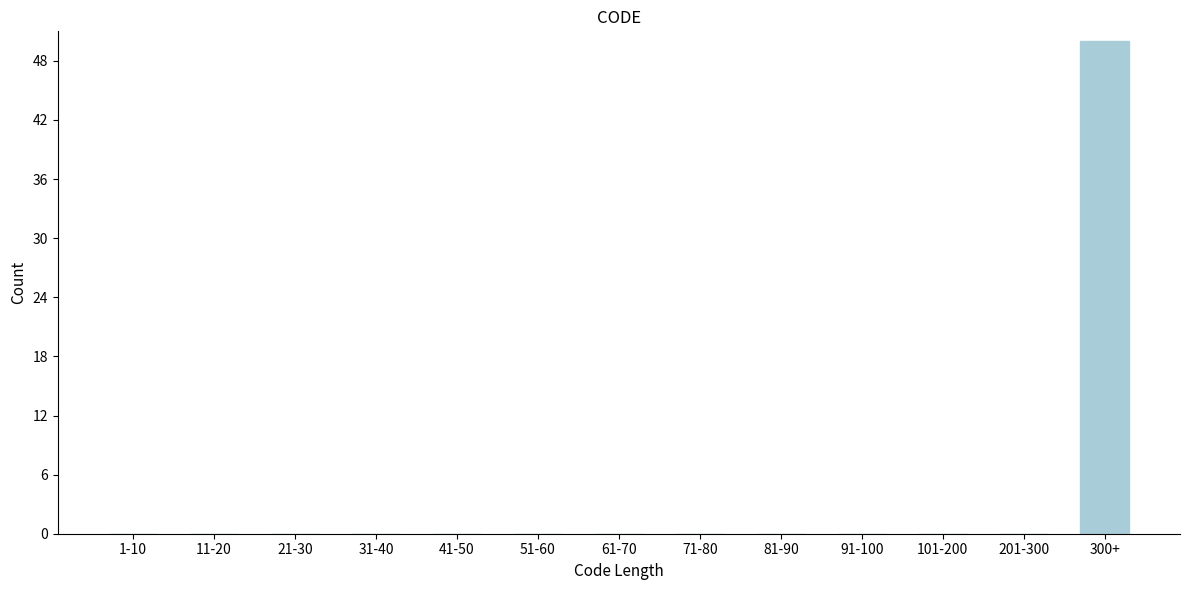

Reading left to right, transcribe all the data shown in this chart.

1-10=0	11-20=0	21-30=0	31-40=0	41-50=0	51-60=0	61-70=0	71-80=0	81-90=0	91-100=0	101-200=0	201-300=0	300+=50